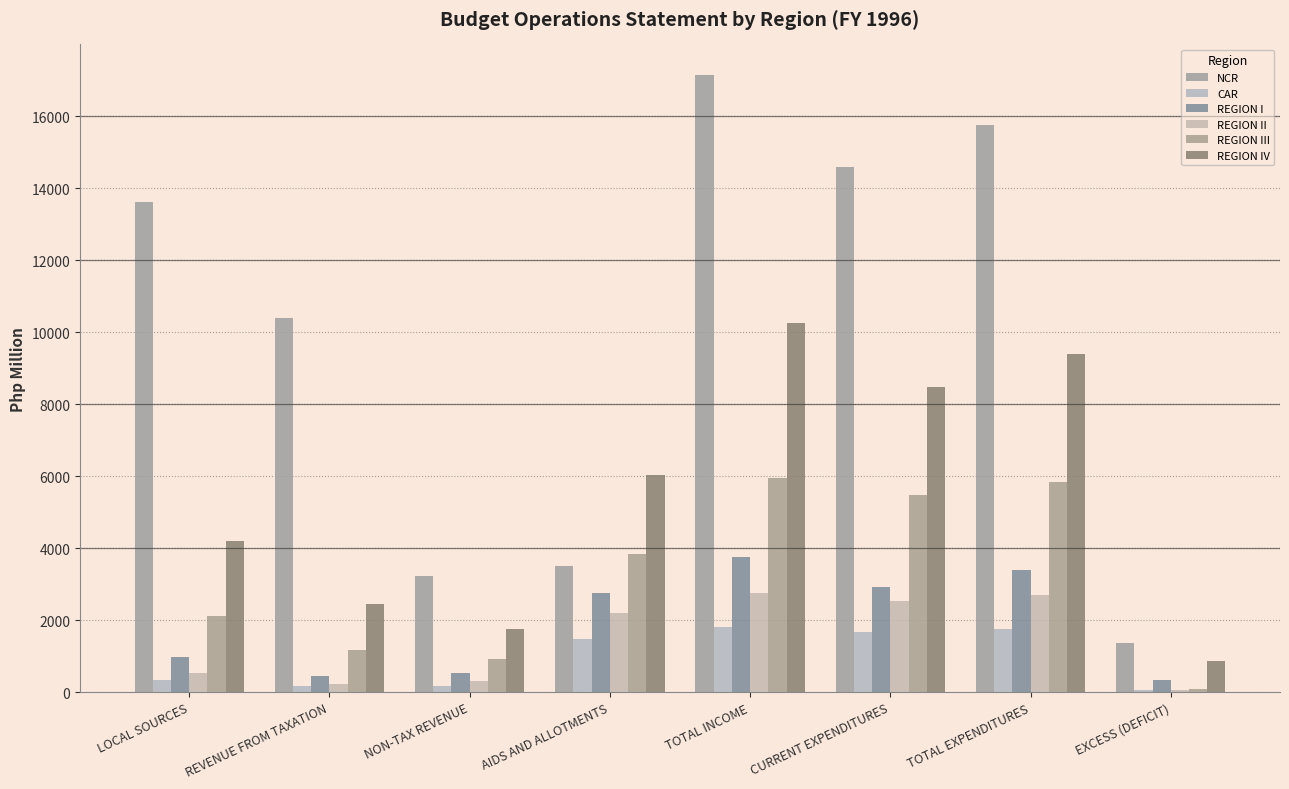

What is the difference between the second highest and minimum values in the REGION I series?

3071.4